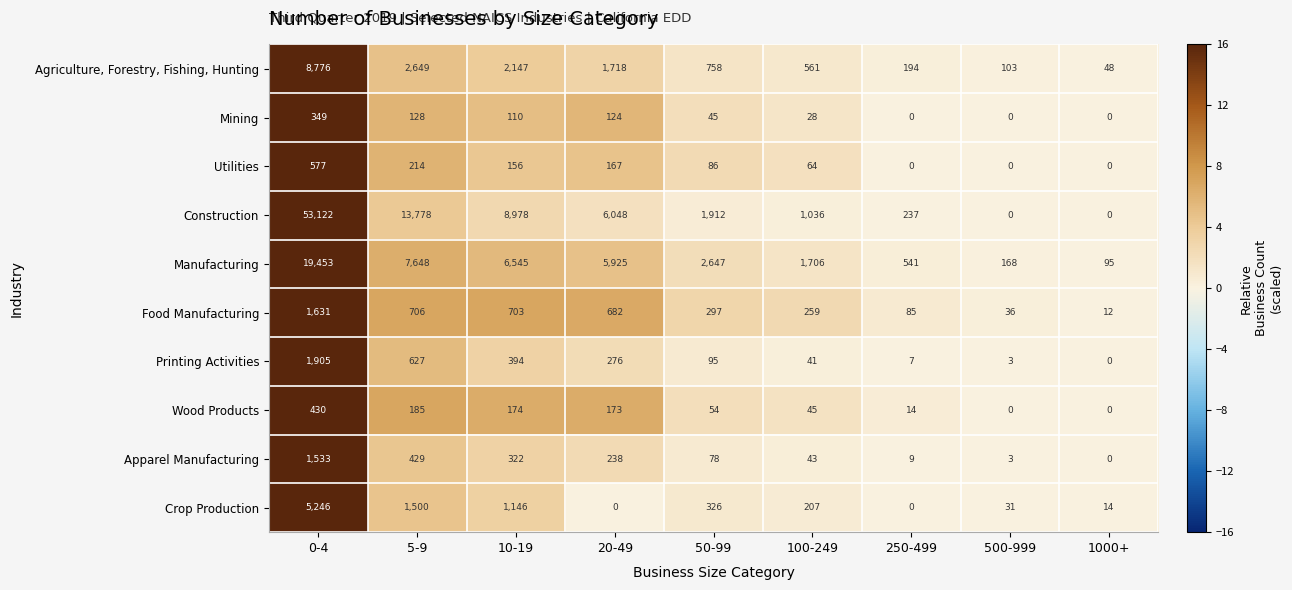

At which category is the sum across all series the highest?

0-4